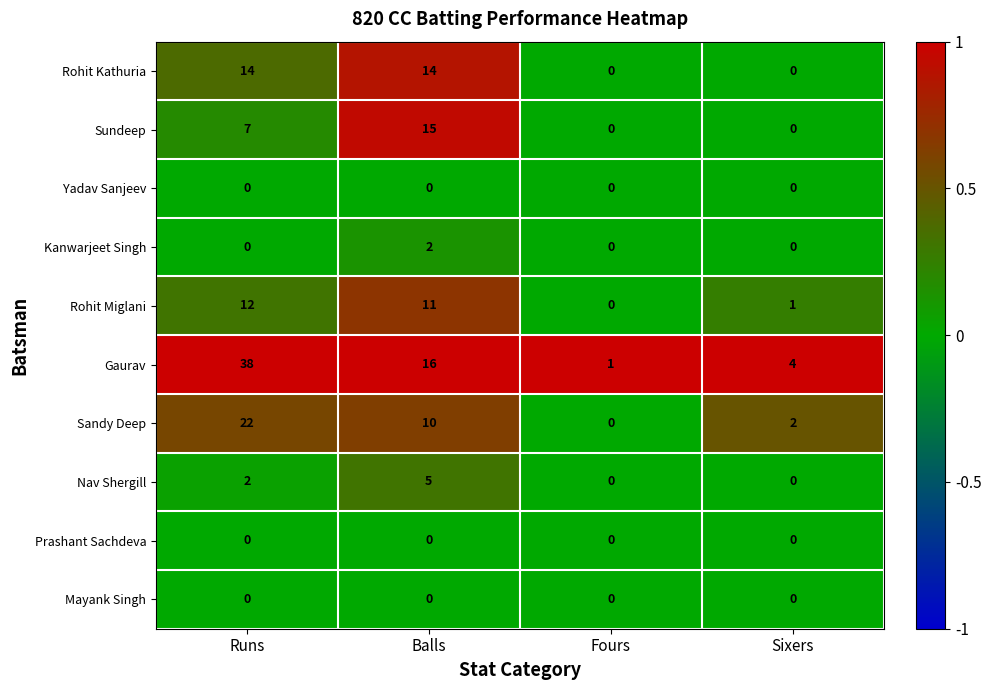

What is the total value across all series at Sixers?

7